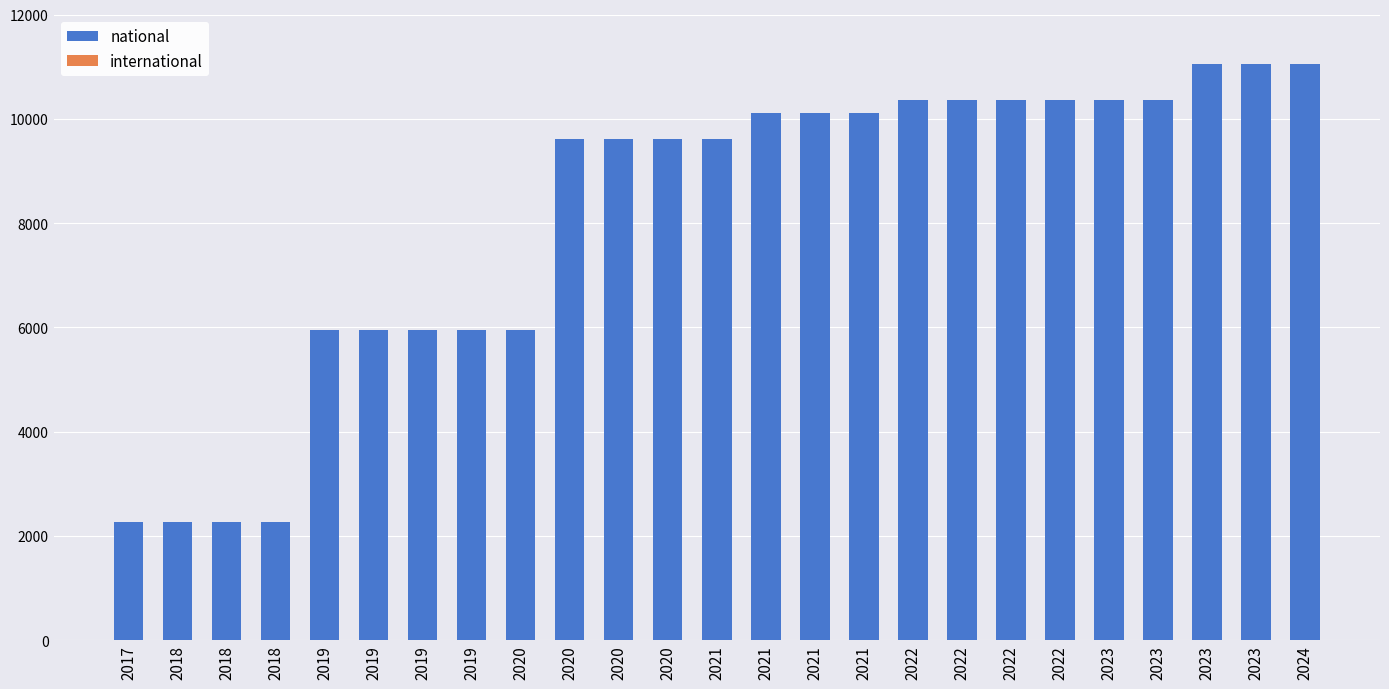

How many bars are there in total?

25